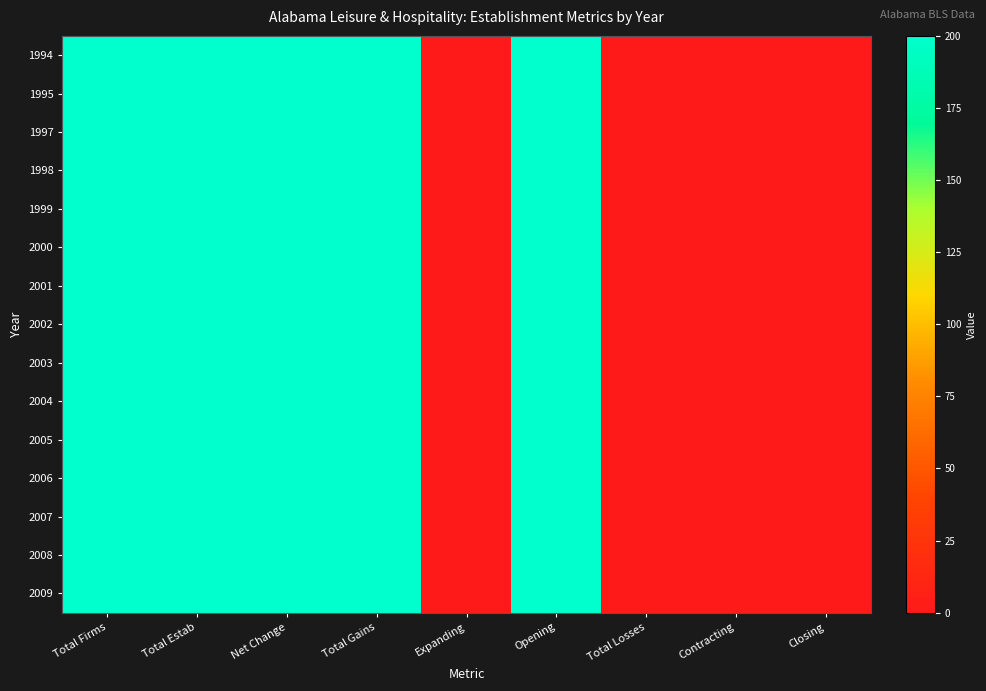

Reading left to right, list all the values displayed in this chart.

1994: Total Firms=200	Total Estab=200	Net Change=200	Total Gains=200	Expanding=0	Opening=200	Total Losses=0	Contracting=0	Closing=0
1995: Total Firms=200	Total Estab=200	Net Change=200	Total Gains=200	Expanding=0	Opening=200	Total Losses=0	Contracting=0	Closing=0
1997: Total Firms=200	Total Estab=200	Net Change=200	Total Gains=200	Expanding=0	Opening=200	Total Losses=0	Contracting=0	Closing=0
1998: Total Firms=200	Total Estab=200	Net Change=200	Total Gains=200	Expanding=0	Opening=200	Total Losses=0	Contracting=0	Closing=0
1999: Total Firms=200	Total Estab=200	Net Change=200	Total Gains=200	Expanding=0	Opening=200	Total Losses=0	Contracting=0	Closing=0
2000: Total Firms=200	Total Estab=200	Net Change=200	Total Gains=200	Expanding=0	Opening=200	Total Losses=0	Contracting=0	Closing=0
2001: Total Firms=200	Total Estab=200	Net Change=200	Total Gains=200	Expanding=0	Opening=200	Total Losses=0	Contracting=0	Closing=0
2002: Total Firms=200	Total Estab=200	Net Change=200	Total Gains=200	Expanding=0	Opening=200	Total Losses=0	Contracting=0	Closing=0
2003: Total Firms=200	Total Estab=200	Net Change=200	Total Gains=200	Expanding=0	Opening=200	Total Losses=0	Contracting=0	Closing=0
2004: Total Firms=200	Total Estab=200	Net Change=200	Total Gains=200	Expanding=0	Opening=200	Total Losses=0	Contracting=0	Closing=0
2005: Total Firms=200	Total Estab=200	Net Change=200	Total Gains=200	Expanding=0	Opening=200	Total Losses=0	Contracting=0	Closing=0
2006: Total Firms=200	Total Estab=200	Net Change=200	Total Gains=200	Expanding=0	Opening=200	Total Losses=0	Contracting=0	Closing=0
2007: Total Firms=200	Total Estab=200	Net Change=200	Total Gains=200	Expanding=0	Opening=200	Total Losses=0	Contracting=0	Closing=0
2008: Total Firms=200	Total Estab=200	Net Change=200	Total Gains=200	Expanding=0	Opening=200	Total Losses=0	Contracting=0	Closing=0
2009: Total Firms=200	Total Estab=200	Net Change=200	Total Gains=200	Expanding=0	Opening=200	Total Losses=0	Contracting=0	Closing=0